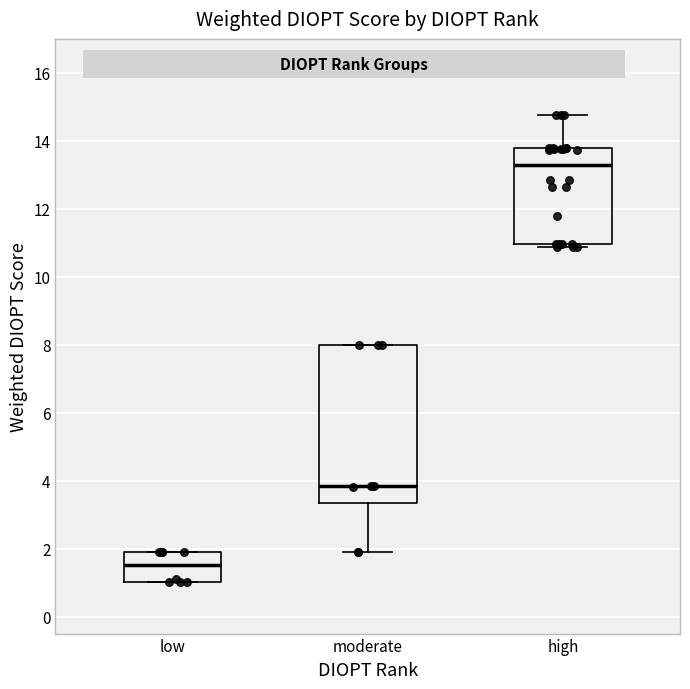

Reading left to right, read every box against the y-axis: the position of its median line, the range the box covers, and the ends of its whiskers. The values are not printed on the chart, so give them approximately, as read against the axis.

low: median 1.6, box 1.0 to 2.0, whiskers 1.0 to 2.0
moderate: median 3.8, box 3.4 to 8.0, whiskers 2.0 to 8.0
high: median 13.2, box 11.0 to 13.8, whiskers 10.8 to 14.8